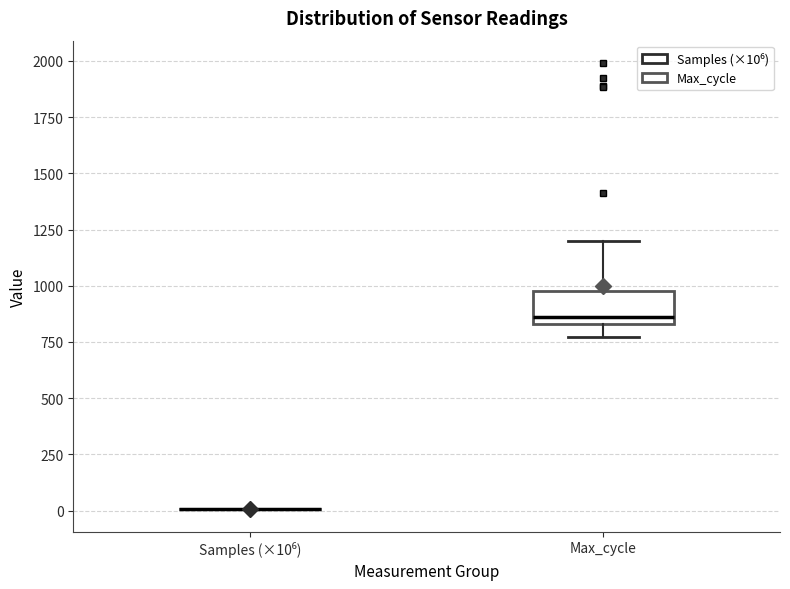

Reading left to right, read every box against the y-axis: the position of its median line, the range the box covers, and the ends of its whiskers. The values are not printed on the chart, so give them approximately, as read against the axis.

Samples (×10⁶): box collapsed to a line at 0, whiskers 0 to 0
Max_cycle: median 850 (just above the box's lower edge), box 850 to 1000, whiskers 750 to 1200